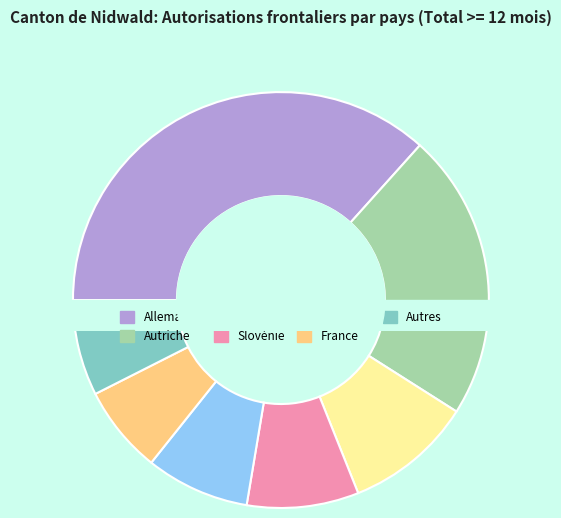

To the nearest percent, what is the difference between the Autres and Italie slice percentages?

2%